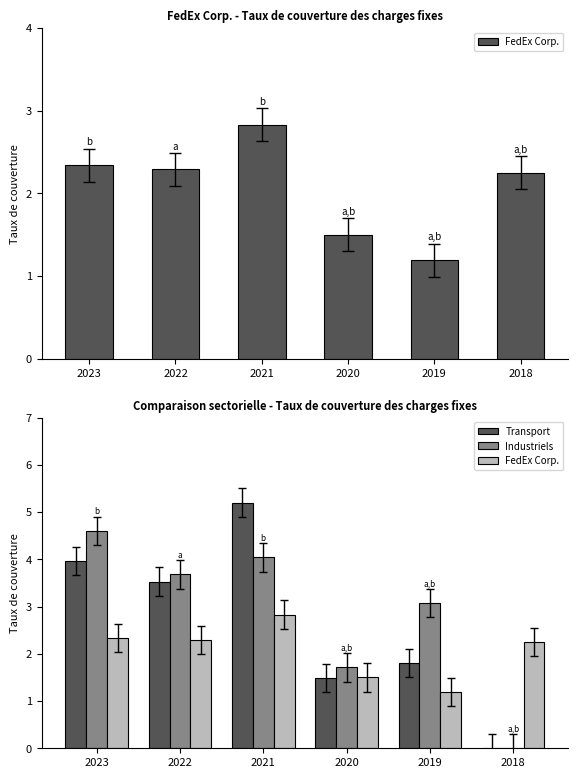

The FedEx Corp. series shows 1.5 at 2020. True or false?

True